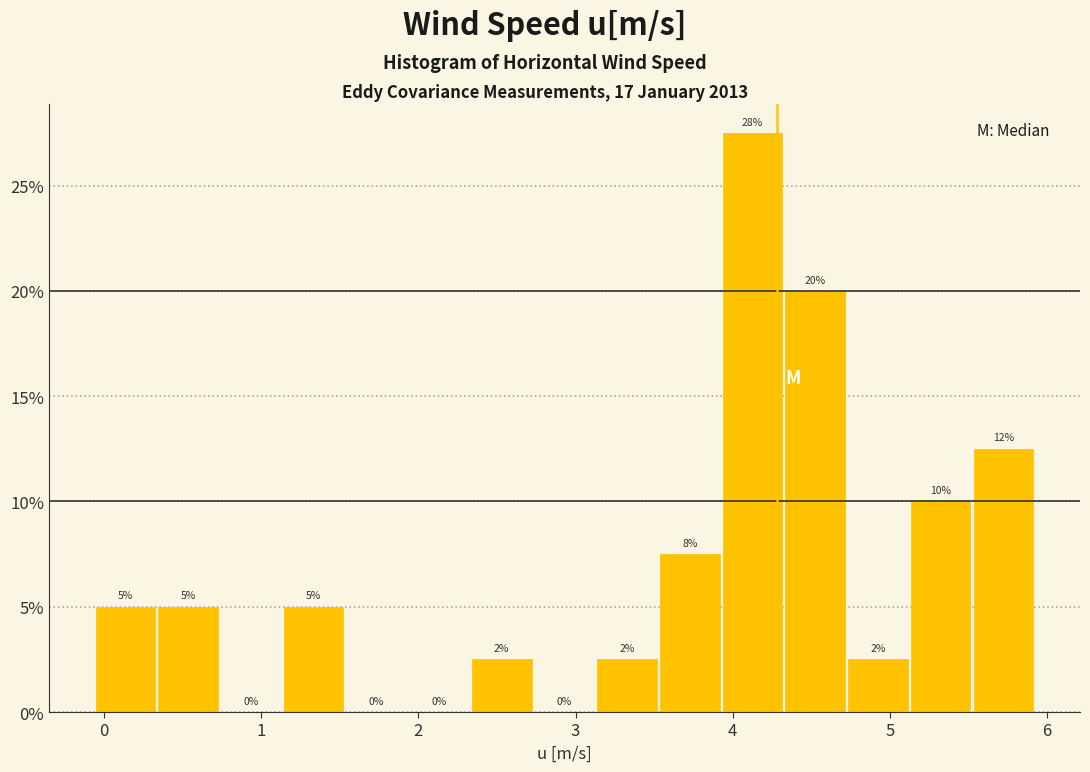

Around what value on the x-axis is the tallest bar? Give the approximate position of its centre, as read against the axis.

4.1